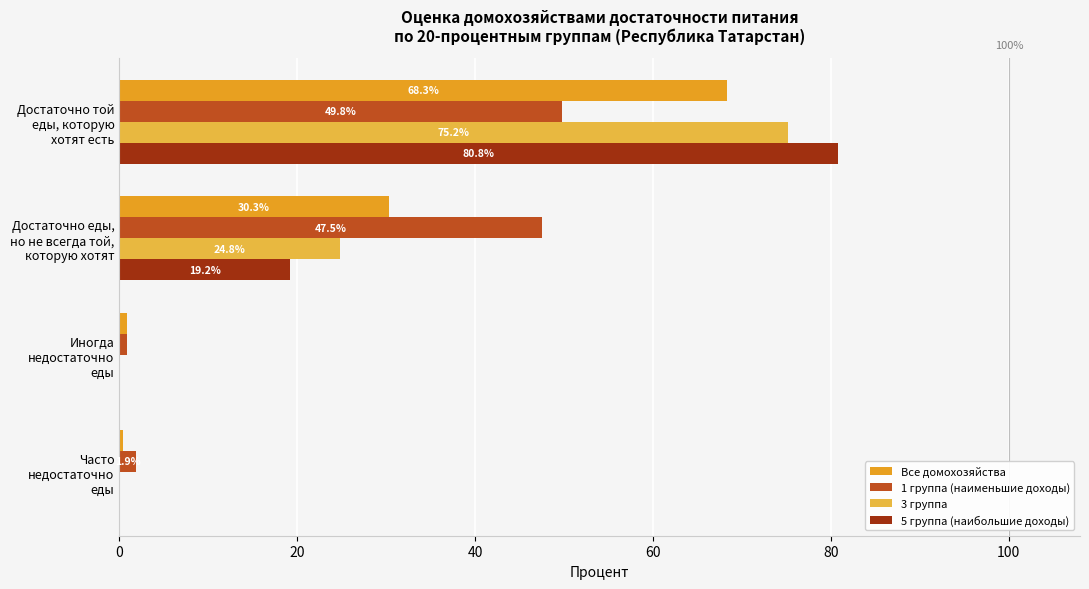

What are all the series names shown in the legend?

Все домохозяйства, 1 группа (наименьшие доходы), 3 группа, 5 группа (наибольшие доходы)